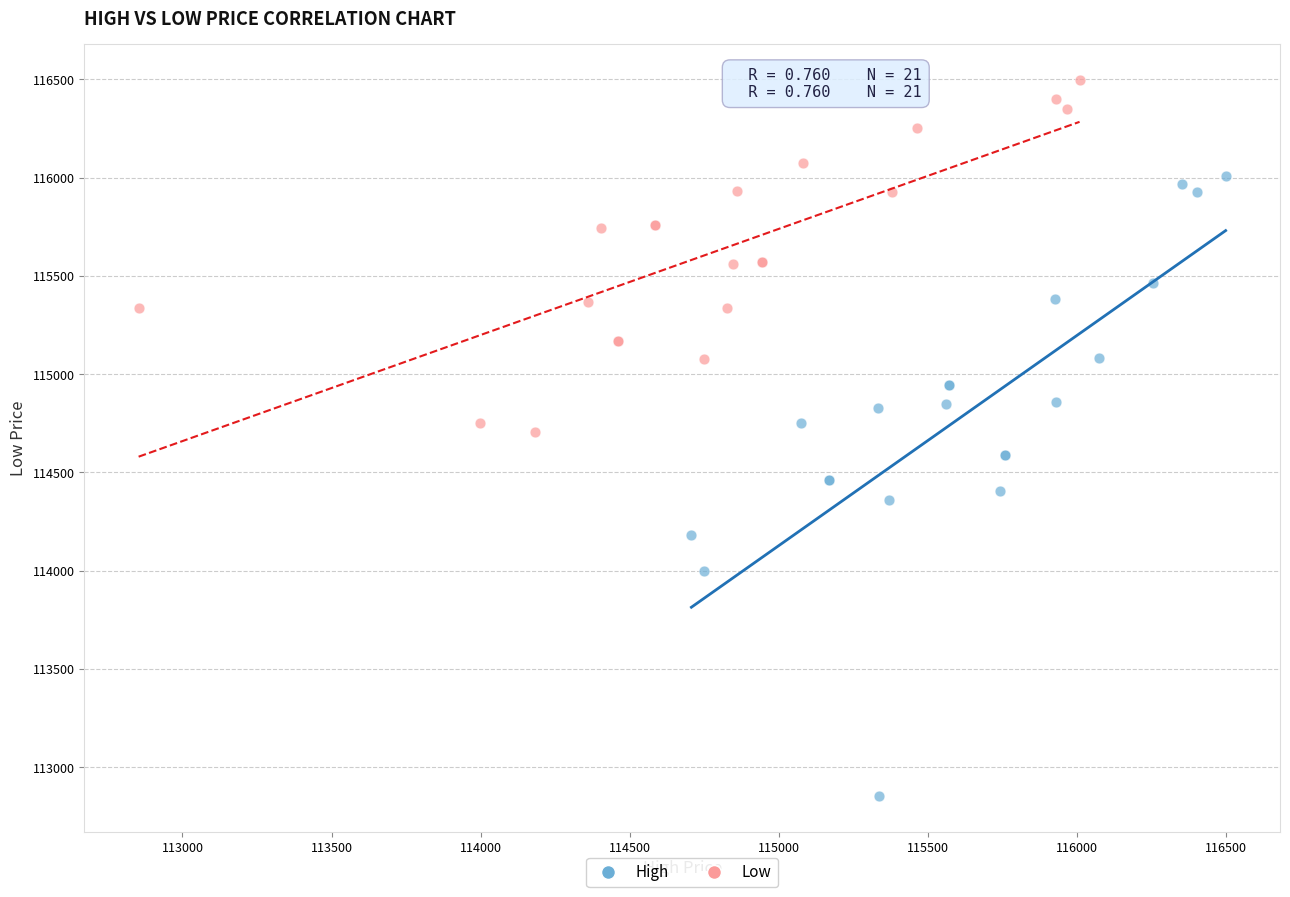

Which series contains the highest Y value?

Low